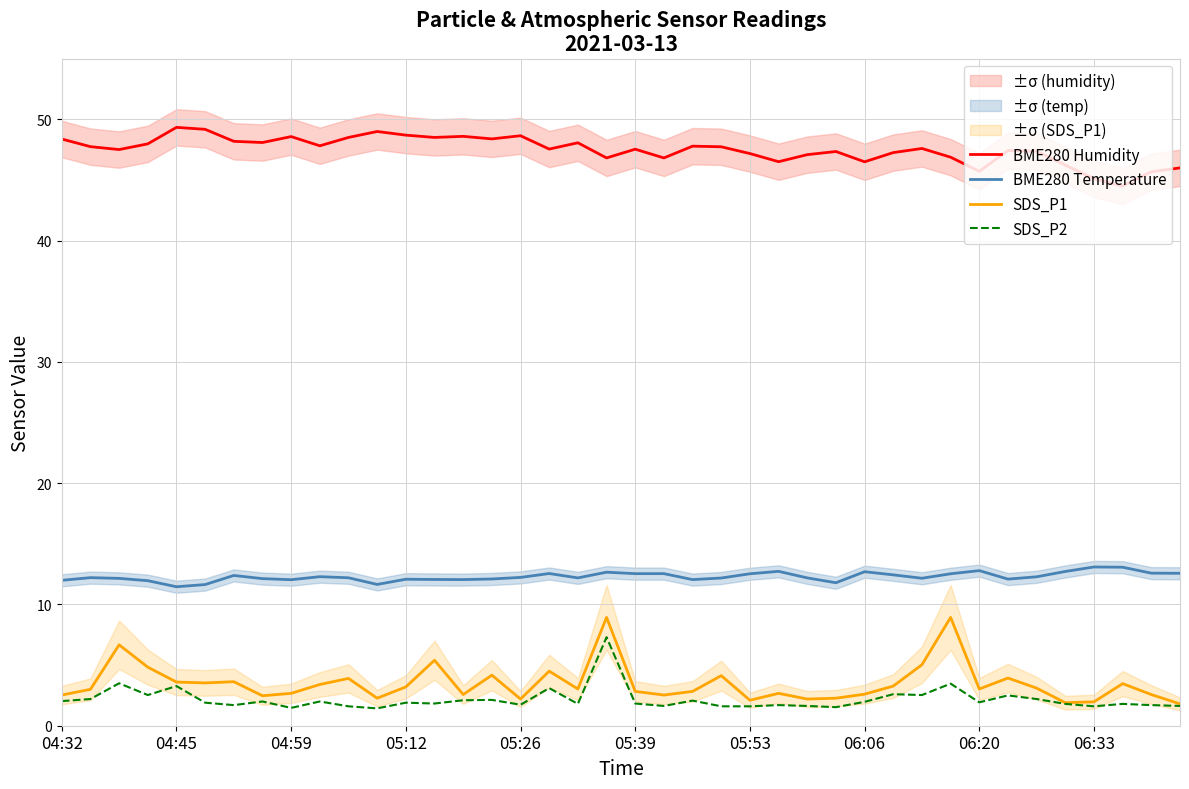

How many interior local valleys does the SDS_P2 series have?

12